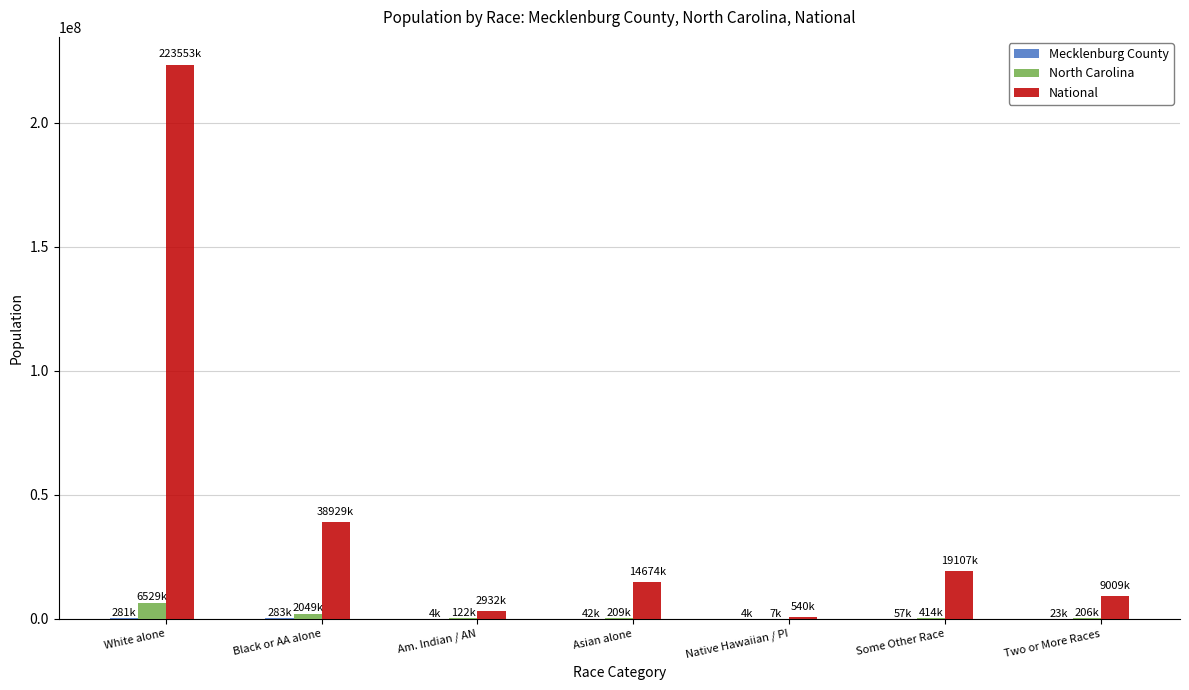

What is the maximum value for National?

223553265